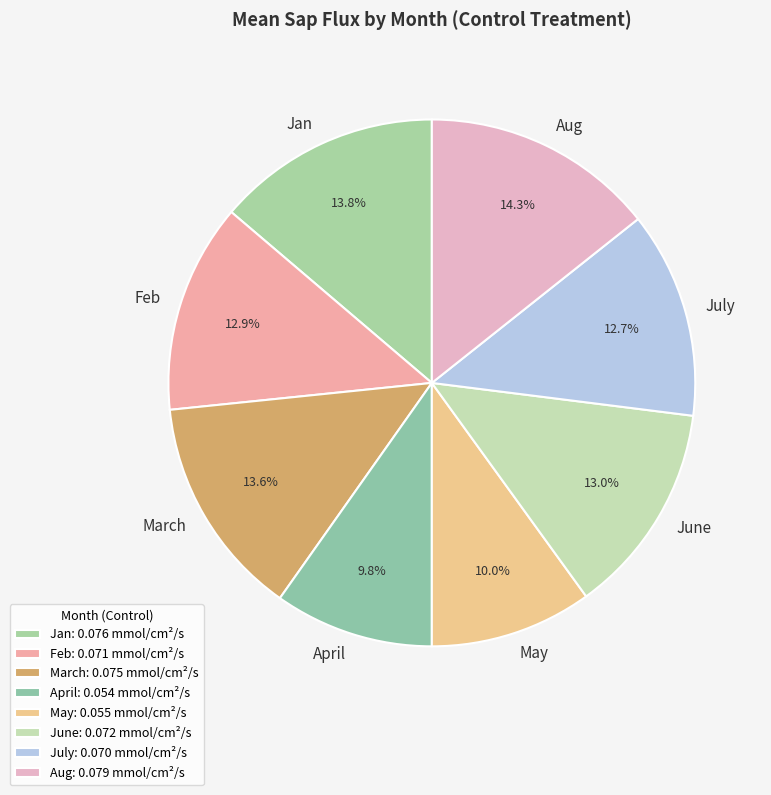

Is it true that May is 4% of the pie?

False